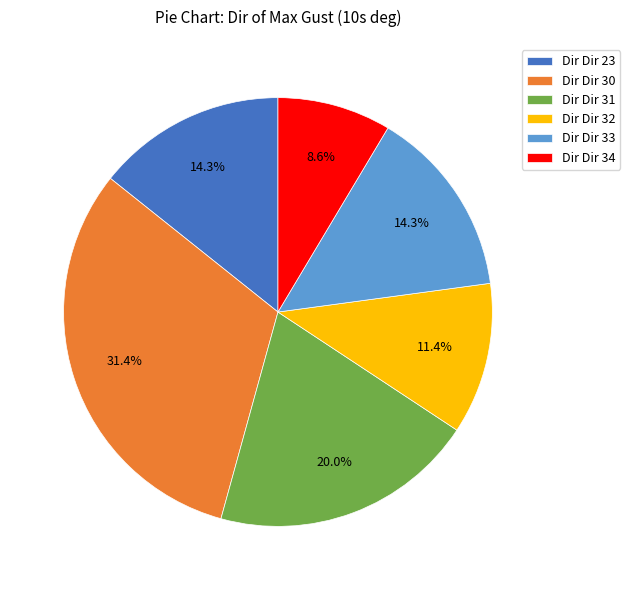

What is the largest slice in the pie chart?

Dir Dir 30